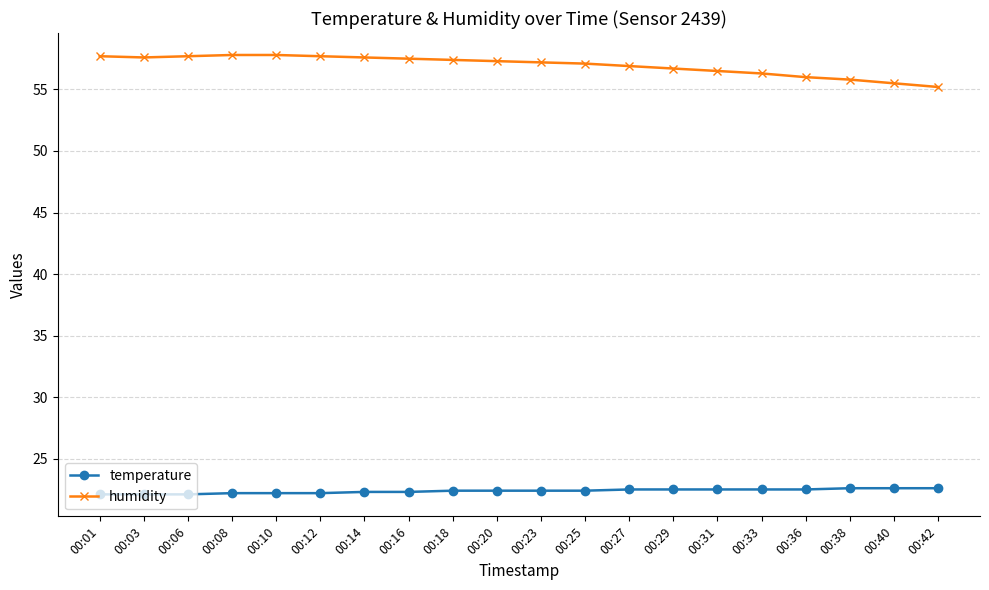

List the series in order of their peak value, highest first.

humidity, temperature